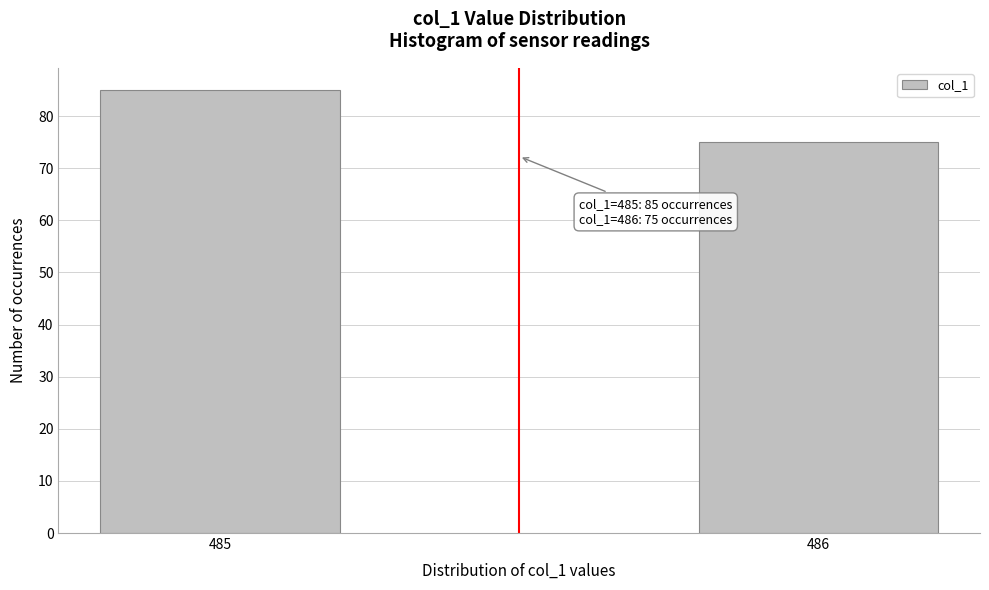

Reading left to right, what are all the values shown in this chart?

485=85	486=75